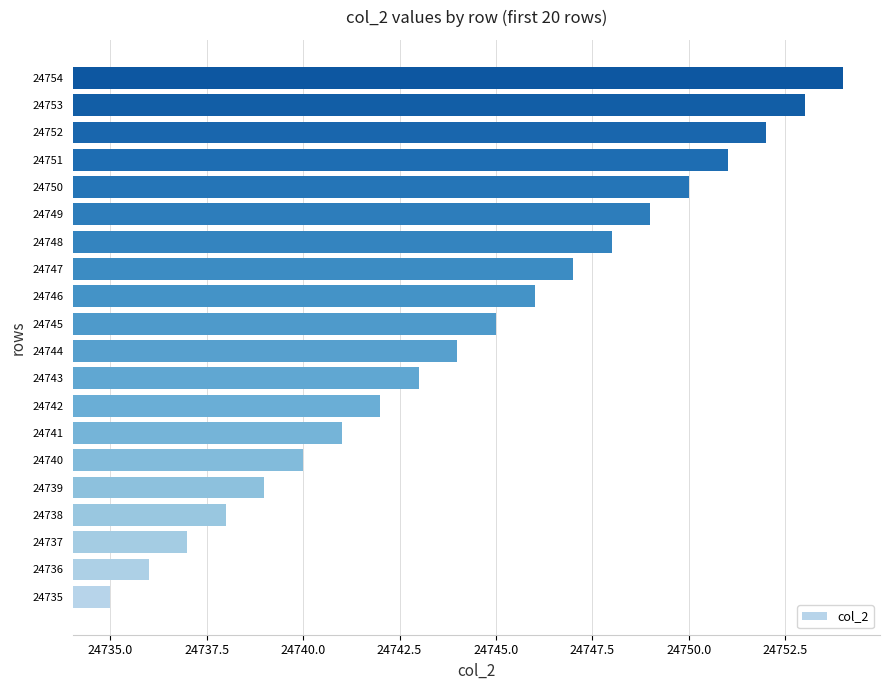

Reading bottom to top, extract all data points from this chart.

24735=24735	24736=24736	24737=24737	24738=24738	24739=24739	24740=24740	24741=24741	24742=24742	24743=24743	24744=24744	24745=24745	24746=24746	24747=24747	24748=24748	24749=24749	24750=24750	24751=24751	24752=24752	24753=24753	24754=24754